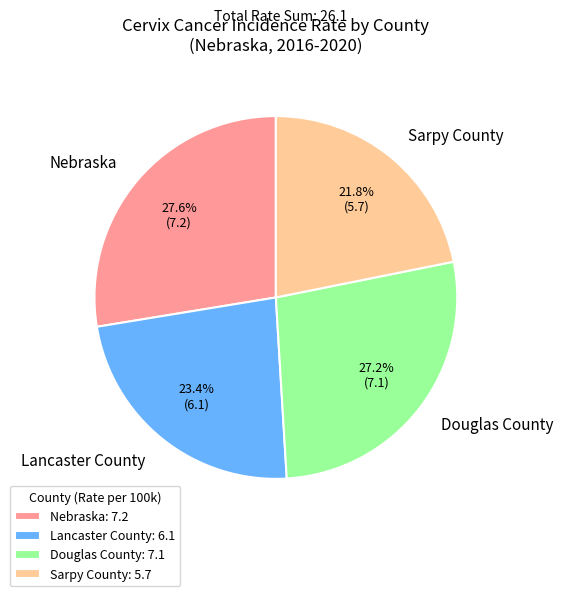

Does any single category account for the majority?

No